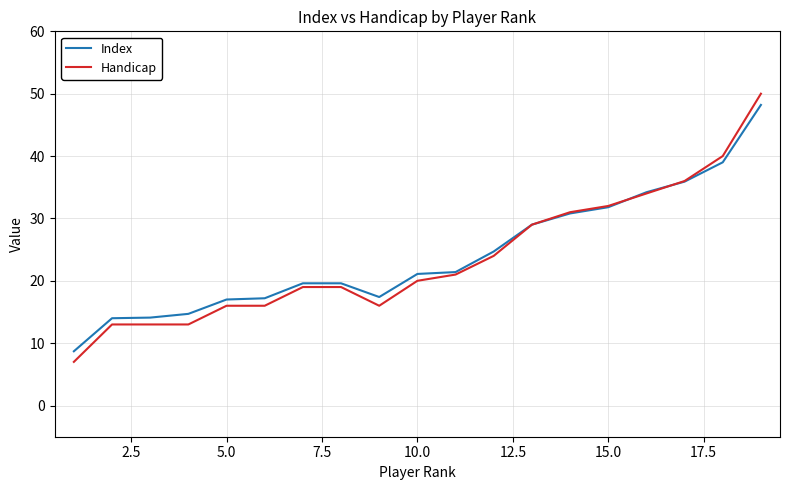

Which series has the widest spread of values?

Handicap